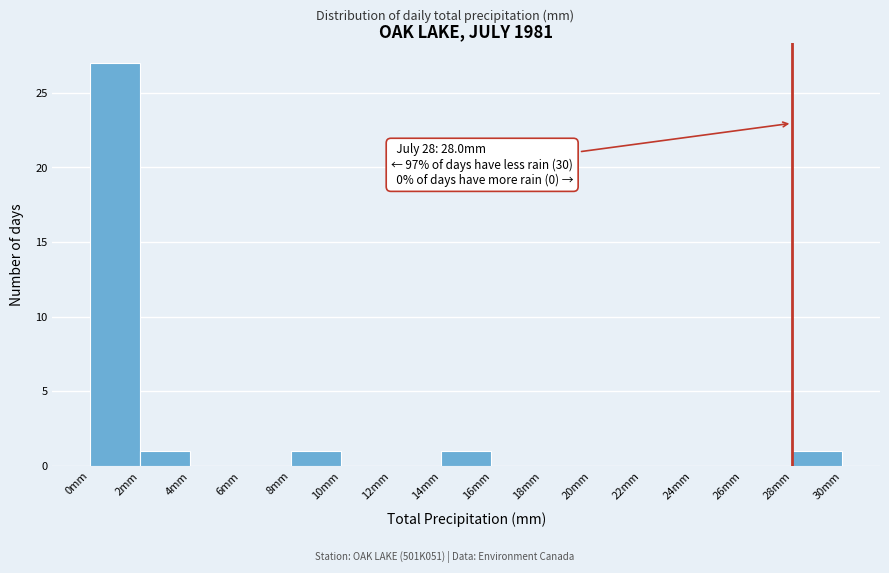

Which range on the x-axis has the tallest bar?

0 to 2